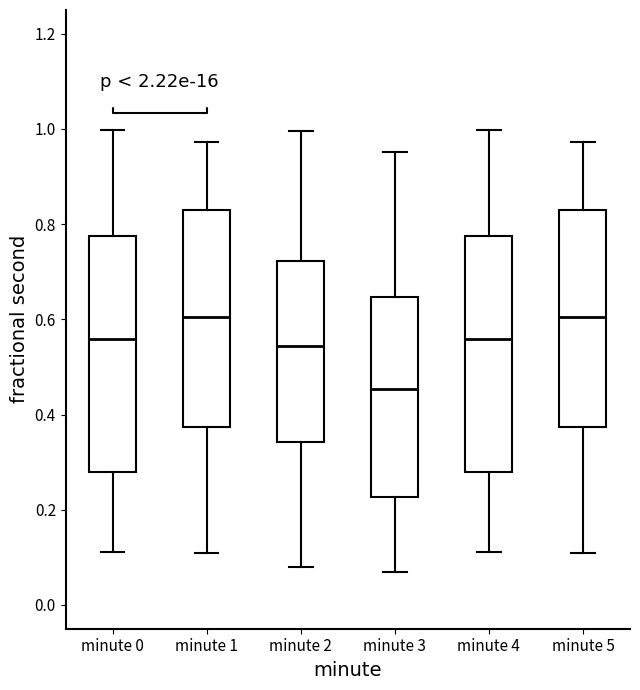

Which box has the lowest median line?

minute 3